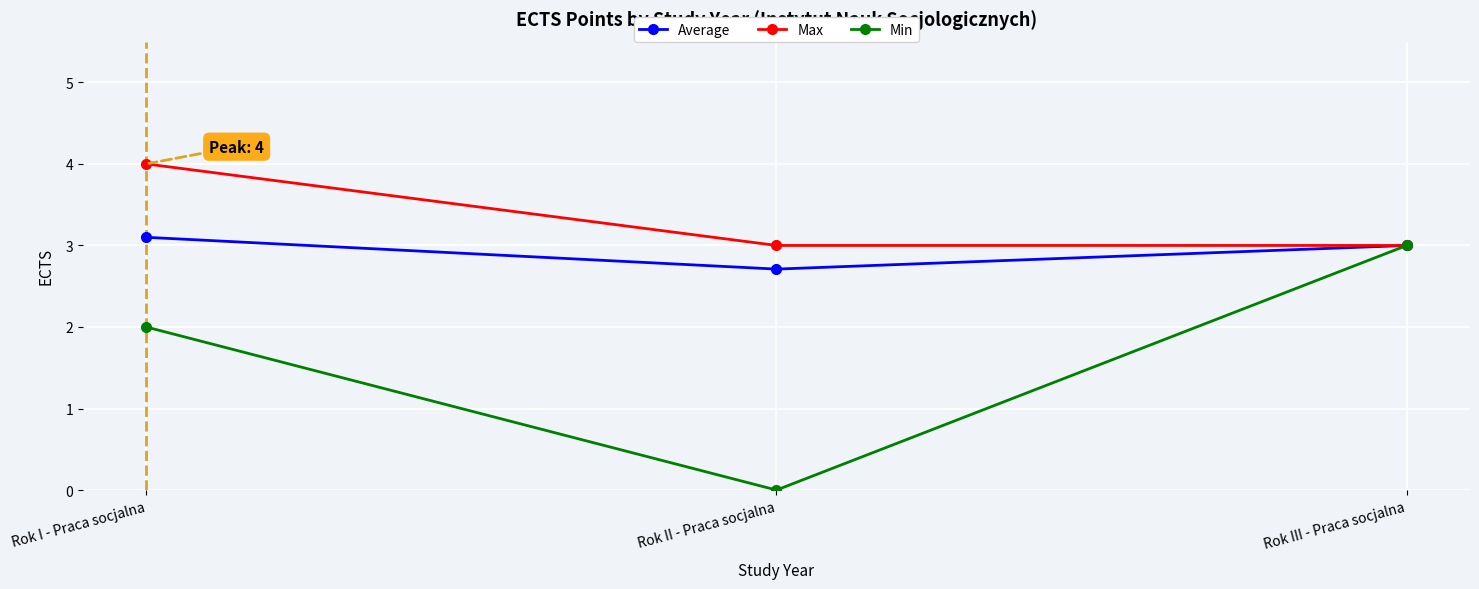

What is the average value of the Max series?

3.3